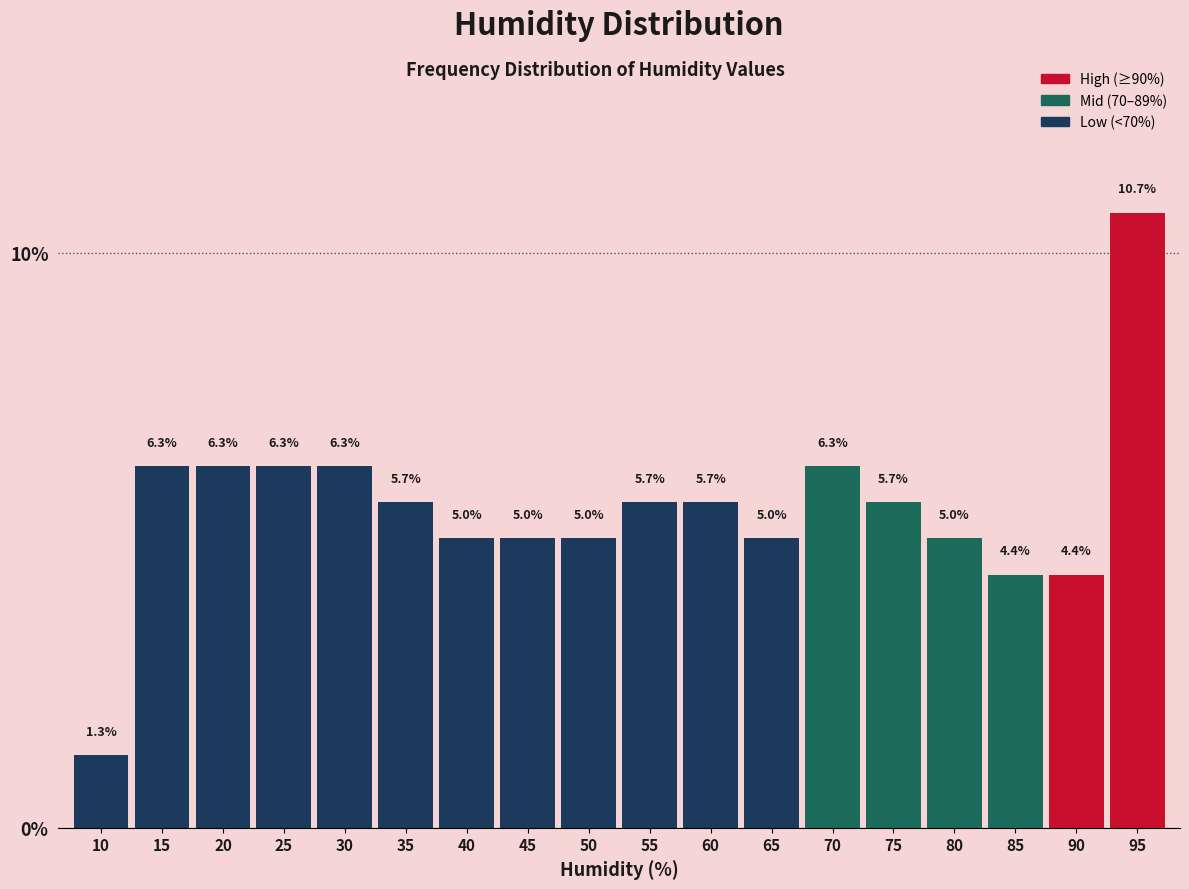

Reading right to left, what are all the values shown in this chart?

95=10.7	90=4.4	85=4.4	80=5.0	75=5.7	70=6.3	65=5.0	60=5.7	55=5.7	50=5.0	45=5.0	40=5.0	35=5.7	30=6.3	25=6.3	20=6.3	15=6.3	10=1.3